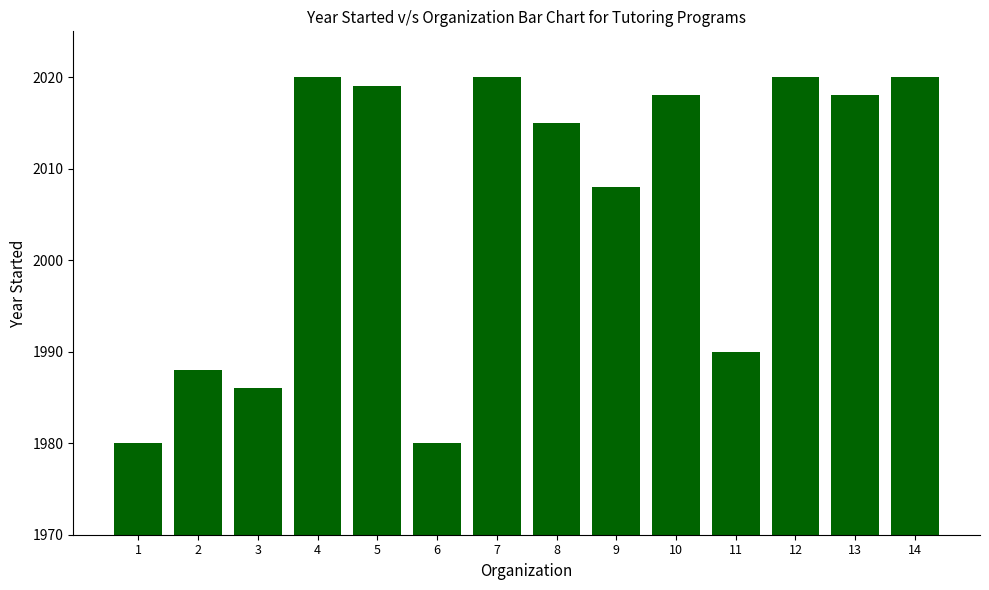

What is the value of the 4th bar from the left?

2020